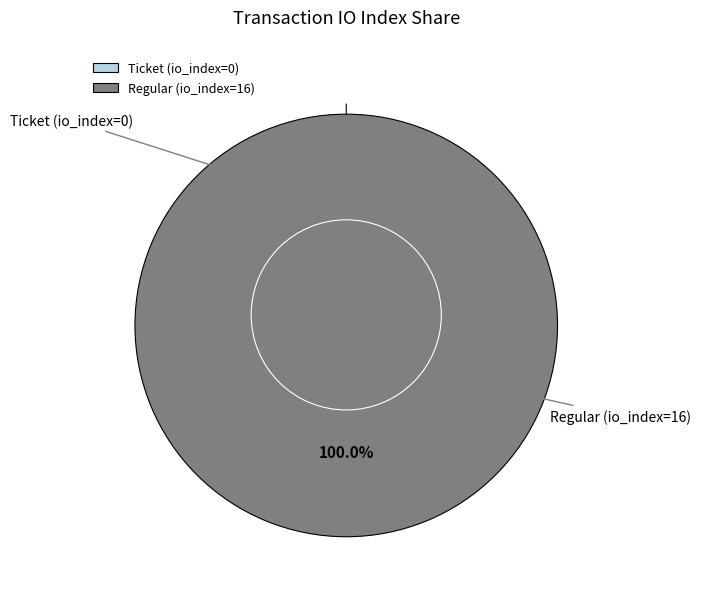

Which category has the smallest portion of the pie?

Ticket (io_index=0)